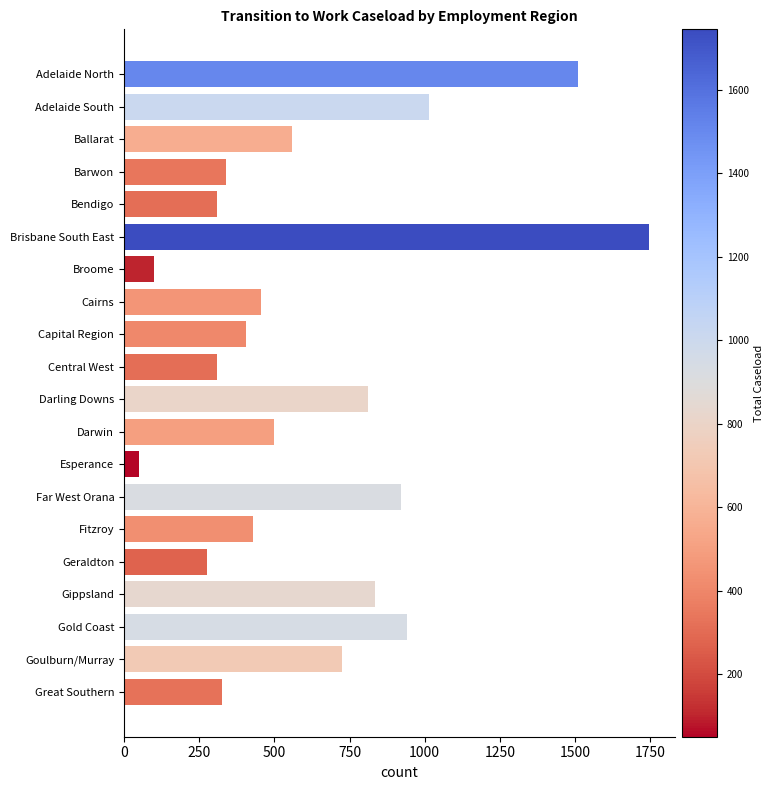

Reading top to bottom, extract all data points from this chart.

1510	1015	560	340	310	1745	100	455	405	310	810	500	50	920	430	275	835	940	725	325